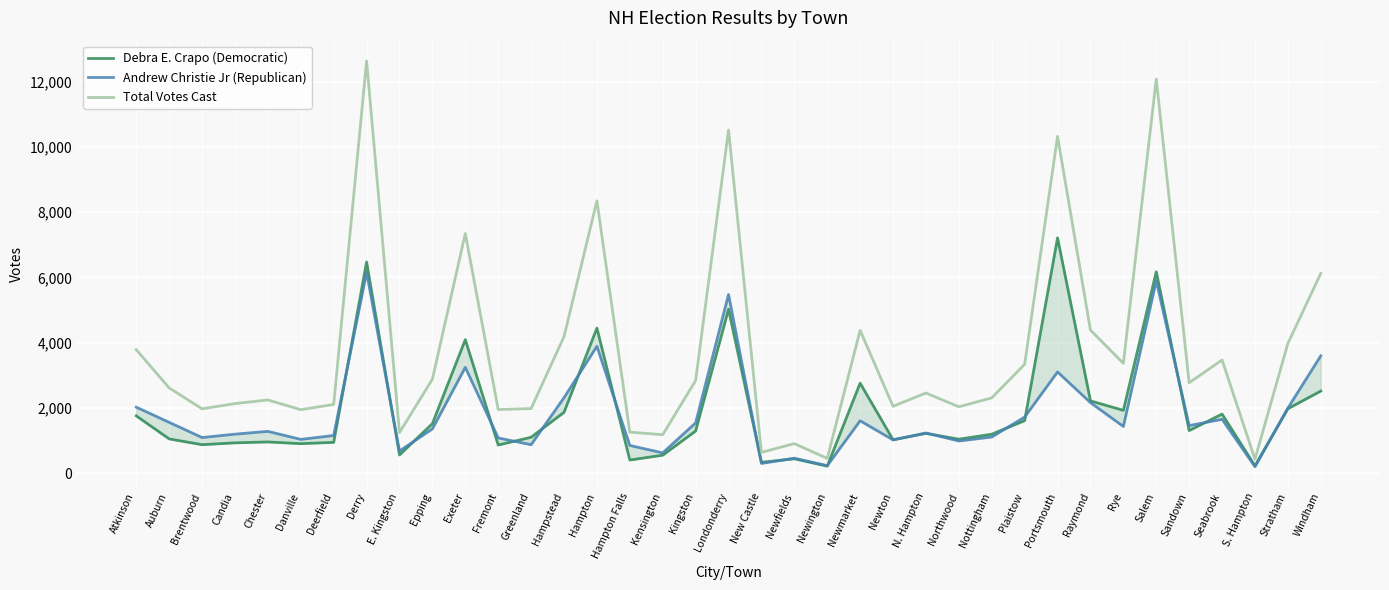

What is the difference between the maximum and second lowest values in the Total Votes Cast series?

12175